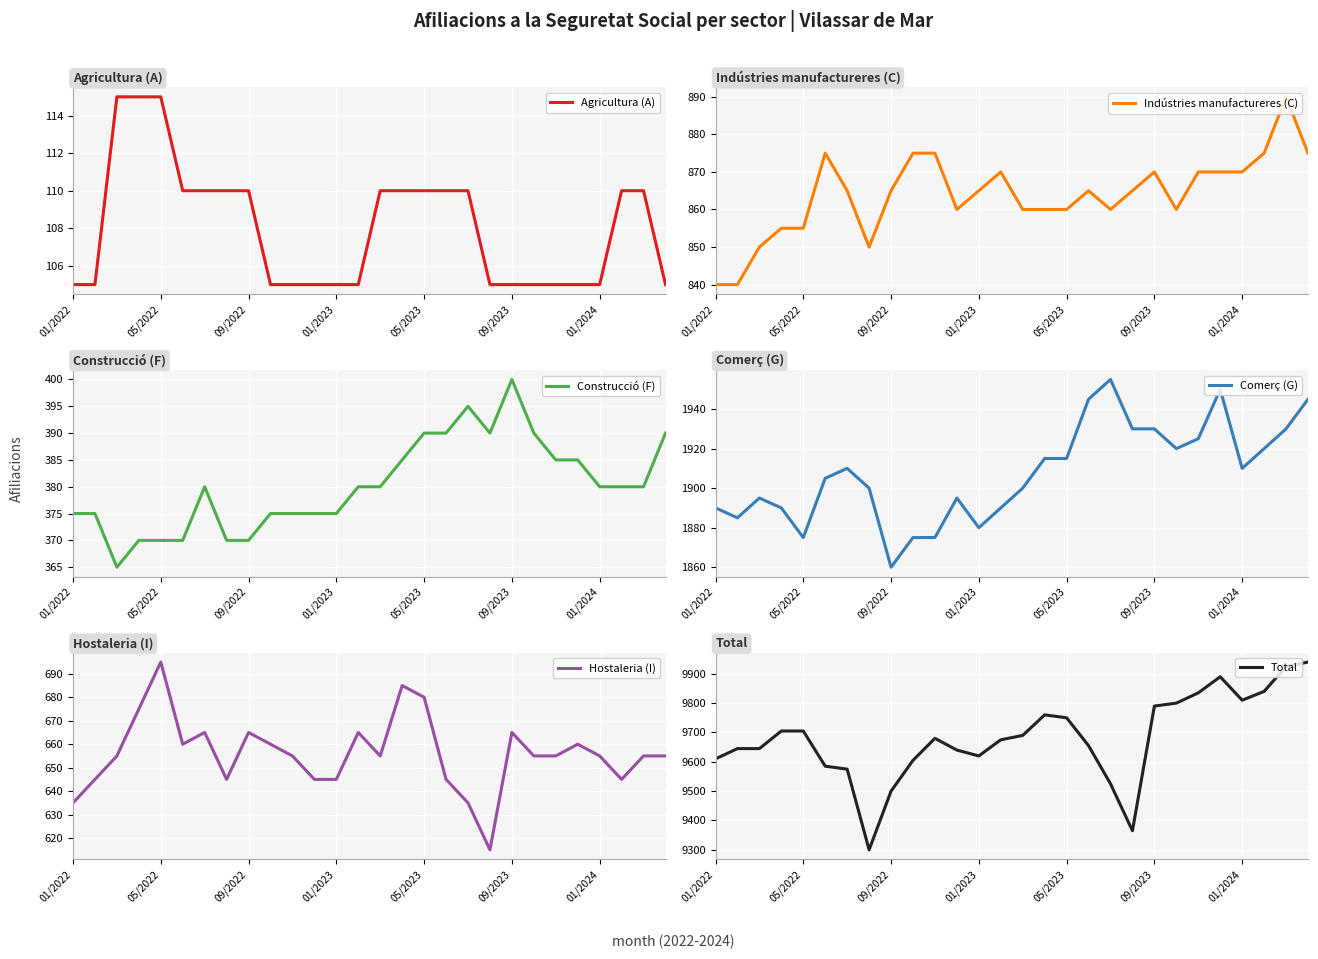

True or false: Total has a value of 9610 at 01/2022.

True